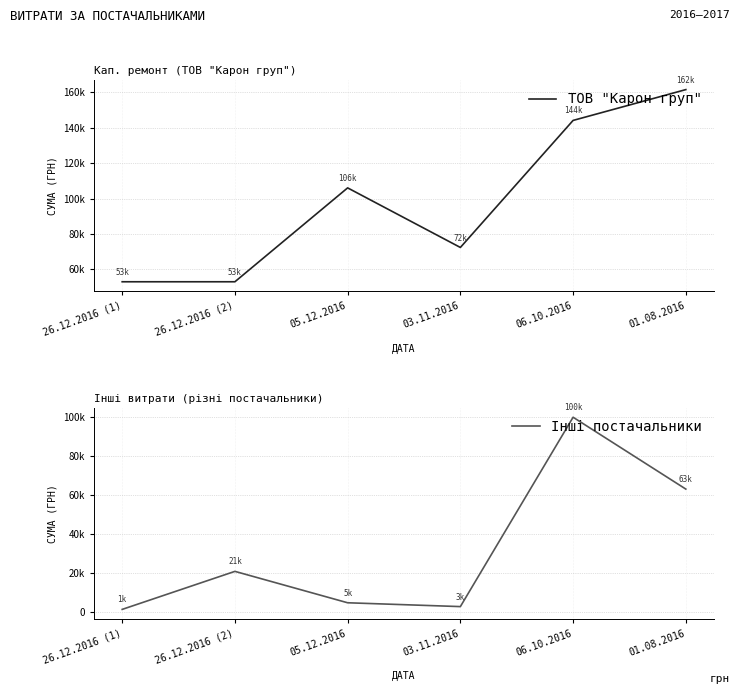

Reading left to right, what are all the values shown in this chart?

ТОВ "Карон груп": 26.12.2016 (1)=53051.4	26.12.2016 (2)=53051.4	05.12.2016=106070.1	03.11.2016=72426.3	06.10.2016=144165.4	01.08.2016=161564.6
Інші постачальники: 26.12.2016 (1)=1105.4	26.12.2016 (2)=20656.0	05.12.2016=4510.0	03.11.2016=2541.0	06.10.2016=99900.0	01.08.2016=62957.0